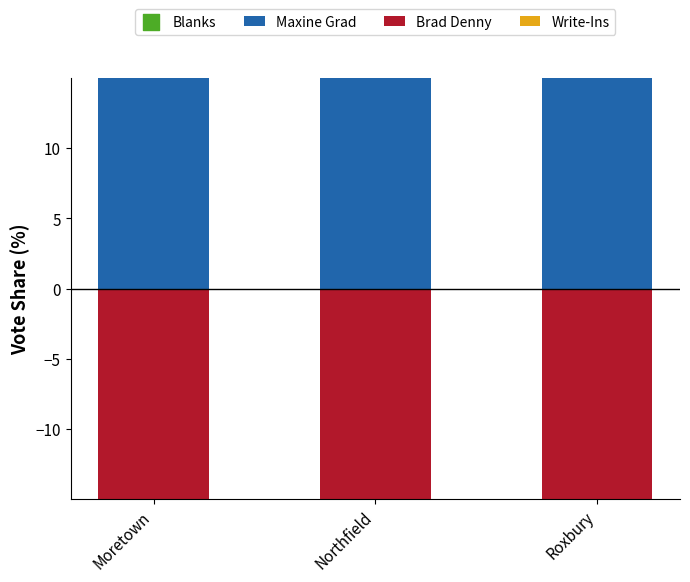

At how many categories does at least one series exceed 38?

3